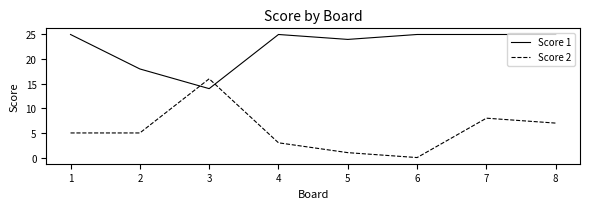

After their last crossing, which series has the higher values: Score 1 or Score 2?

Score 1